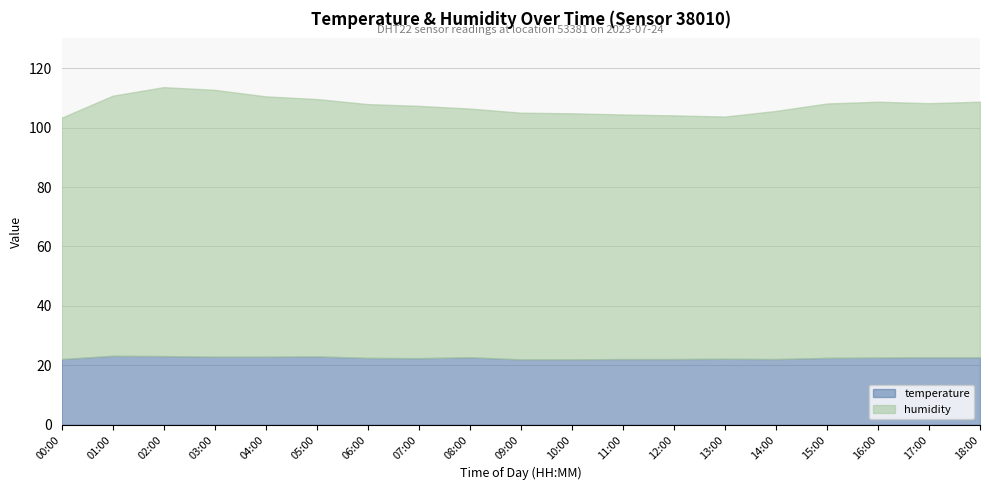

What is the sum of the temperature values at 03:00 and 08:00?

45.6